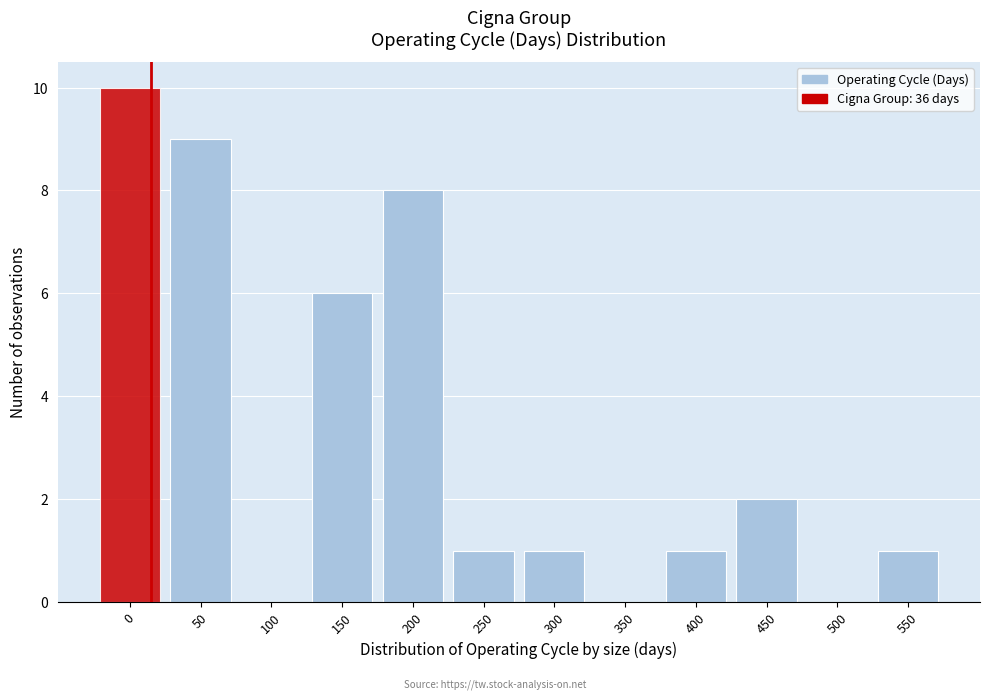

Reading left to right, transcribe all the data shown in this chart.

0=10	50=9	100=0	150=6	200=8	250=1	300=1	350=0	400=1	450=2	500=0	550=1